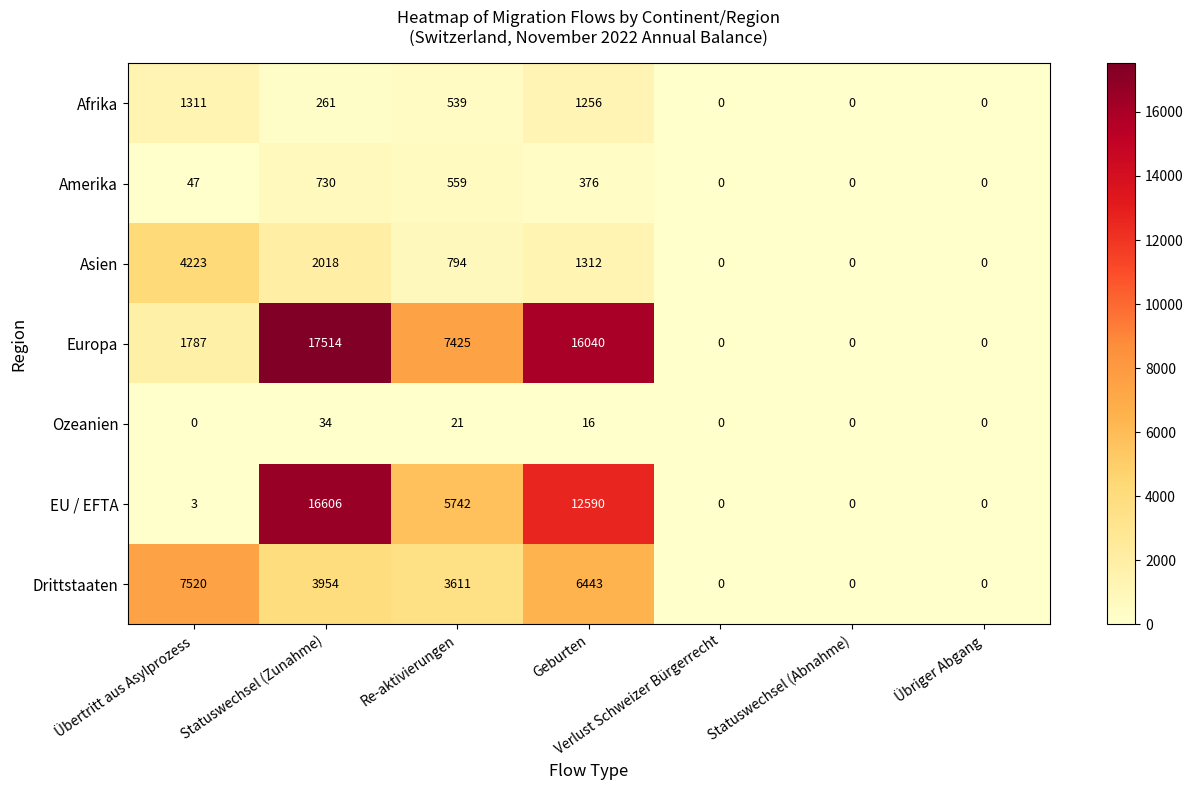

The Afrika series shows 0 at Verlust Schweizer Bürgerrecht. True or false?

True